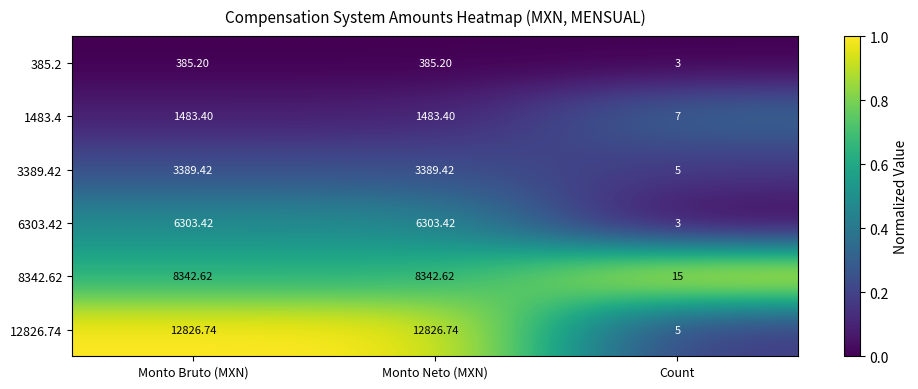

Which label corresponds to the smallest value in the chart?

Count